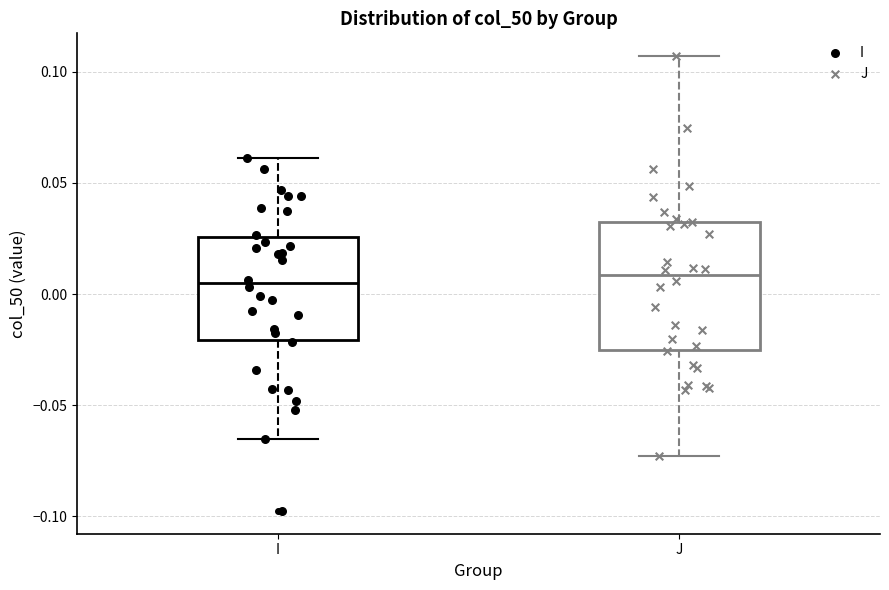

Comparing the boxes themselves (not the whiskers), which one is the tallest?

J